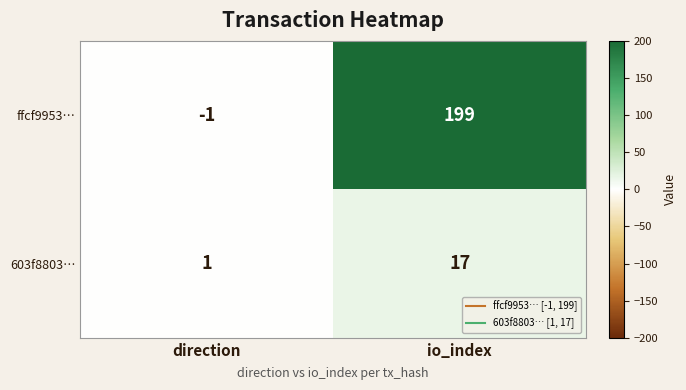

Which category has the lowest value across all series?

direction